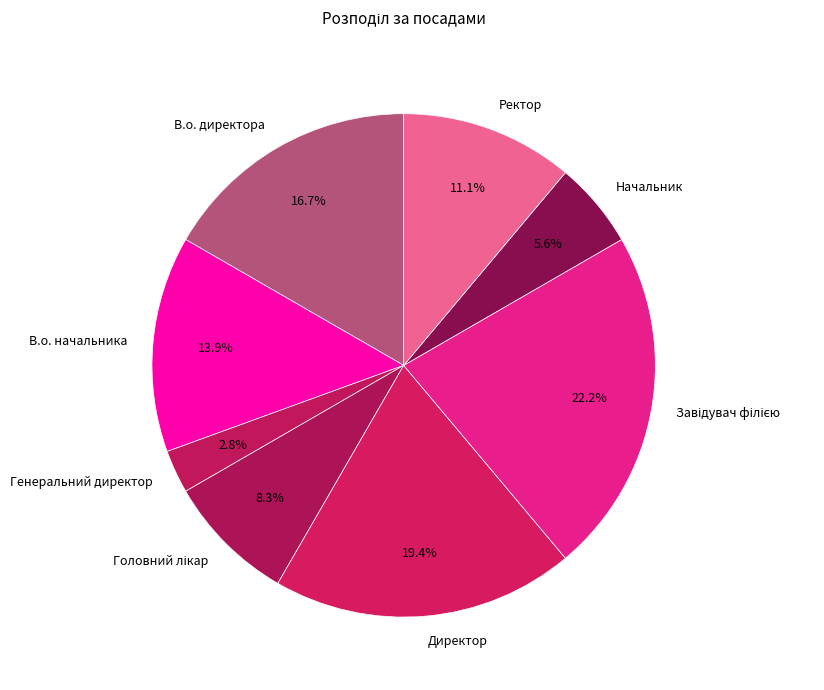

What is the ratio of the value at Директор to the value at В.о. начальника?

1.4